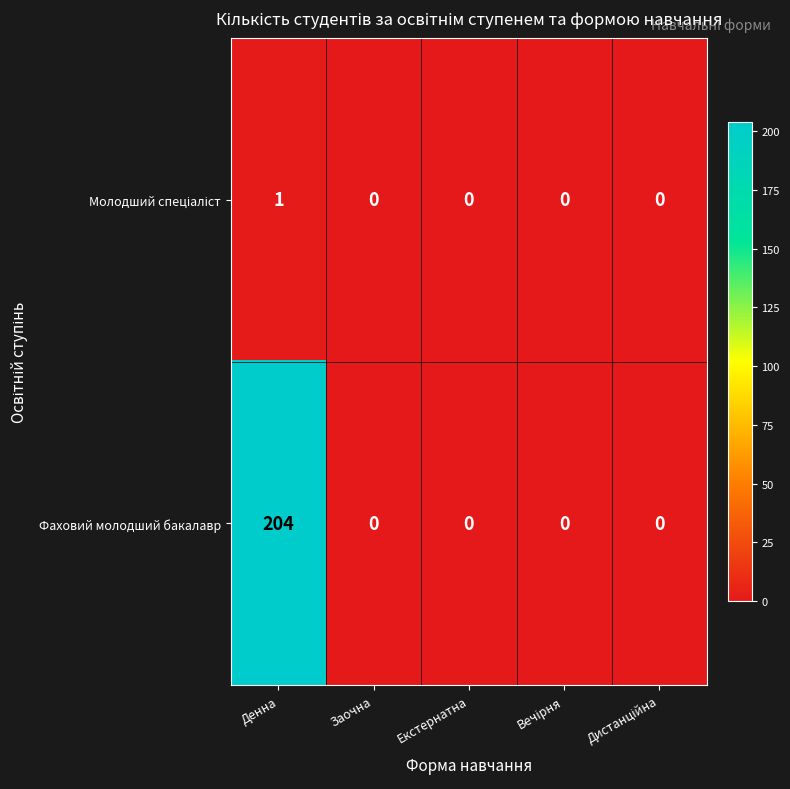

At which category does the chart reach its peak across all series?

Денна